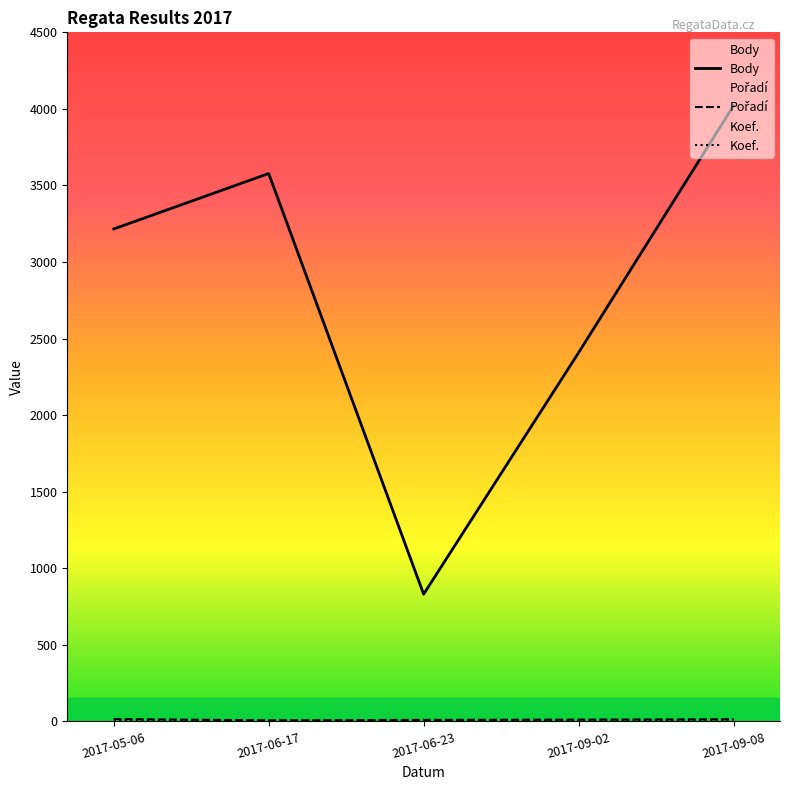

At which label is Koef. closest to 7?

2017-06-17